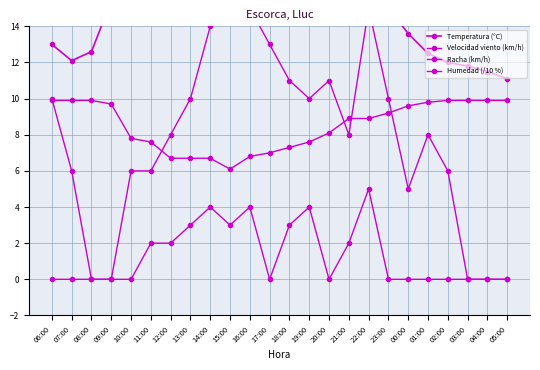

What is the total value across all series at 01:00?

30.3